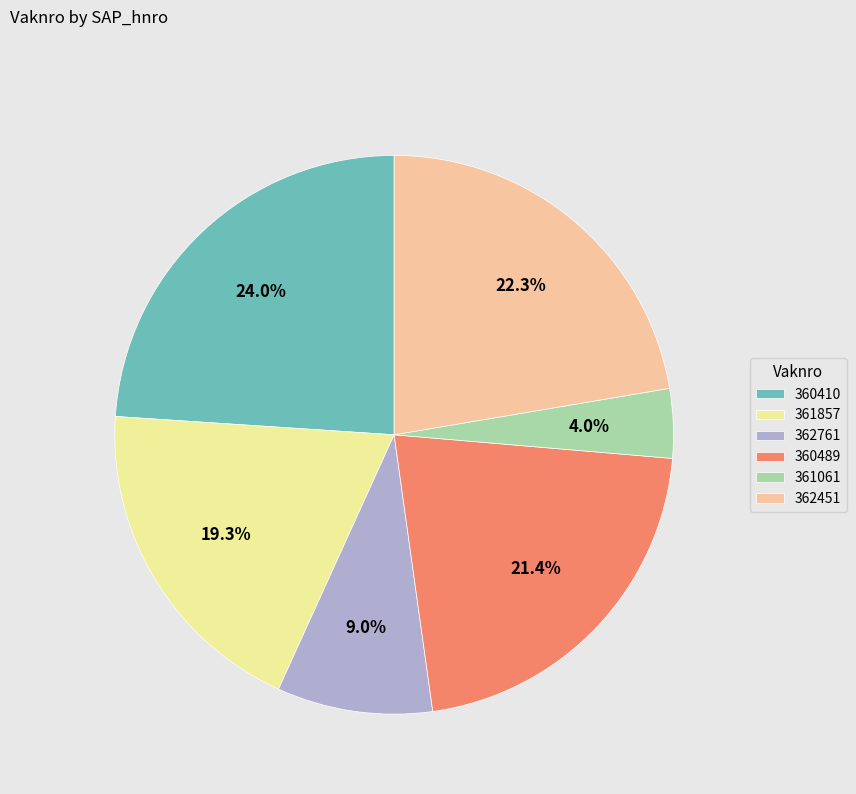

Is there any slice that represents more than half of the pie?

No